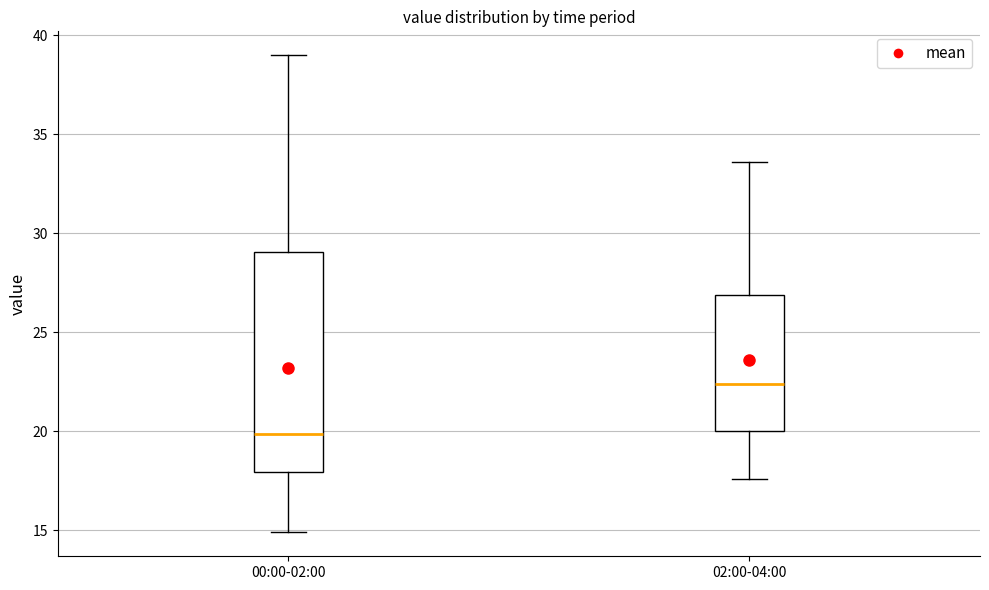

Reading left to right, read every box against the y-axis: the position of its median line, the range the box covers, and the ends of its whiskers. The values are not printed on the chart, so give them approximately, as read against the axis.

00:00-02:00: median 20.0, box 18.0 to 29.0, whiskers 15.0 to 39.0
02:00-04:00: median 22.5, box 20.0 to 27.0, whiskers 17.5 to 33.5